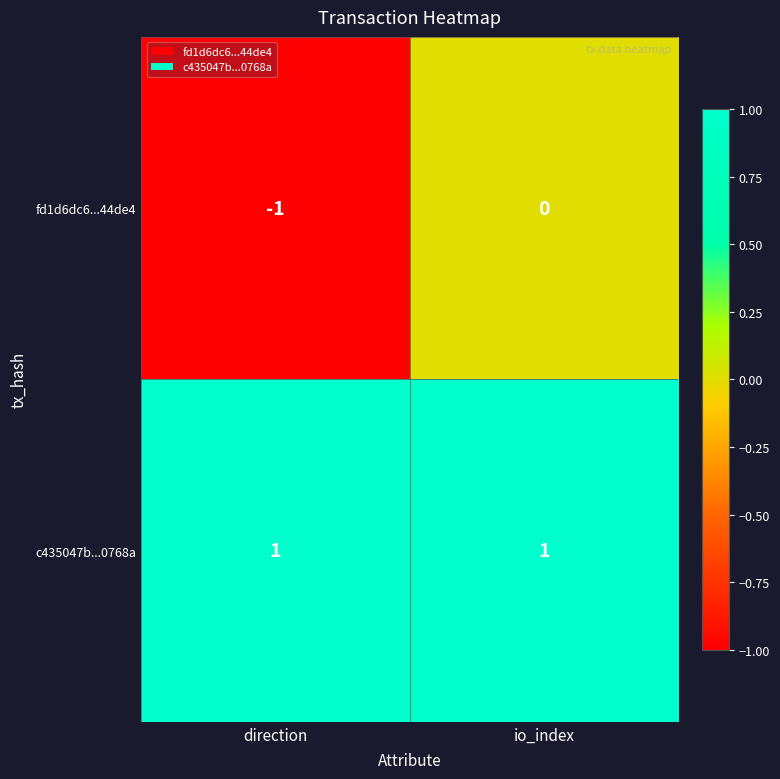

At which category does the chart reach its minimum across all series?

direction